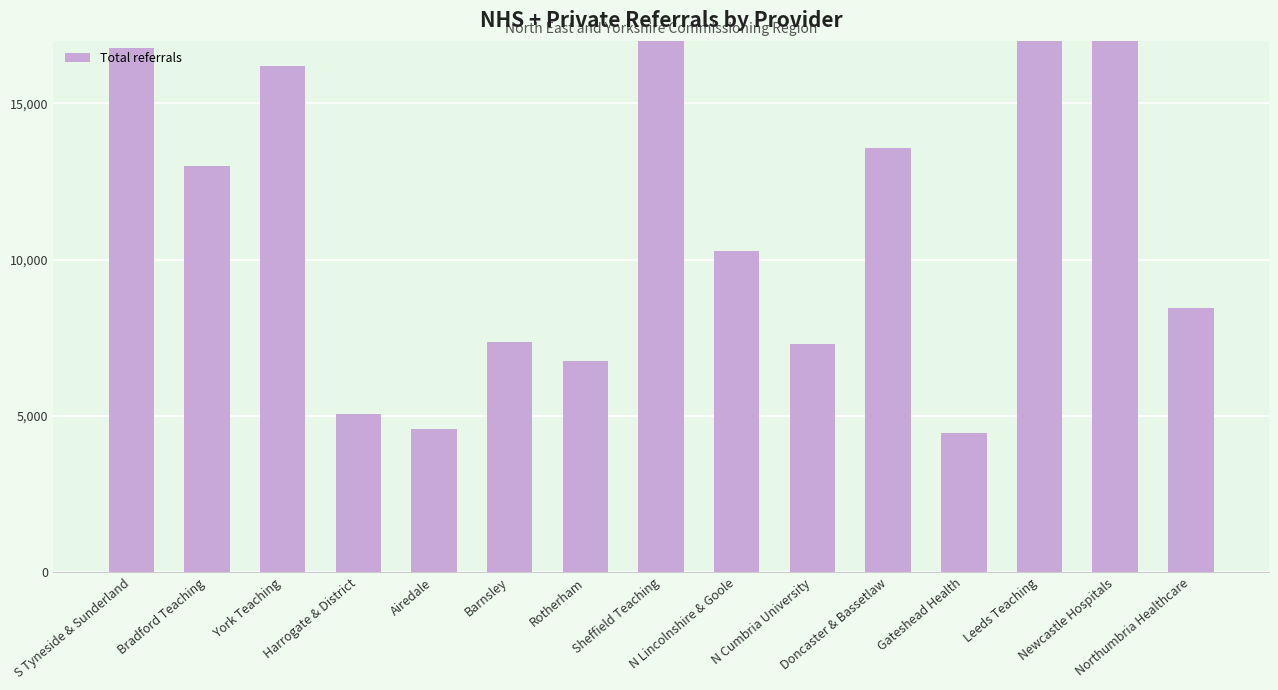

What is the difference between the maximum and minimum values?

21270